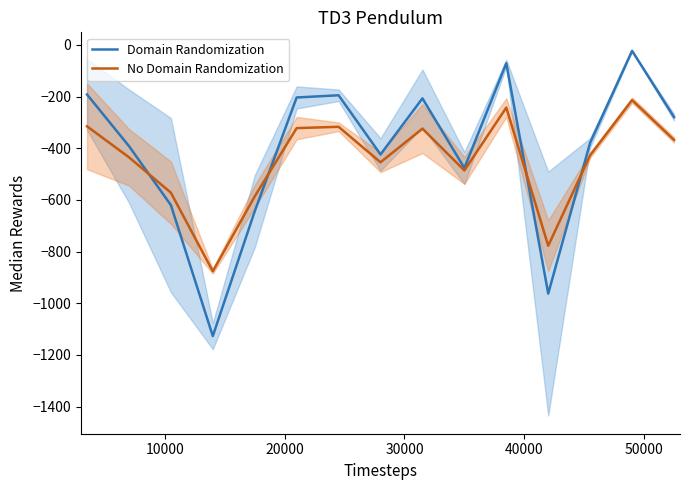

What is the maximum value for No Domain Randomization?

-213.8